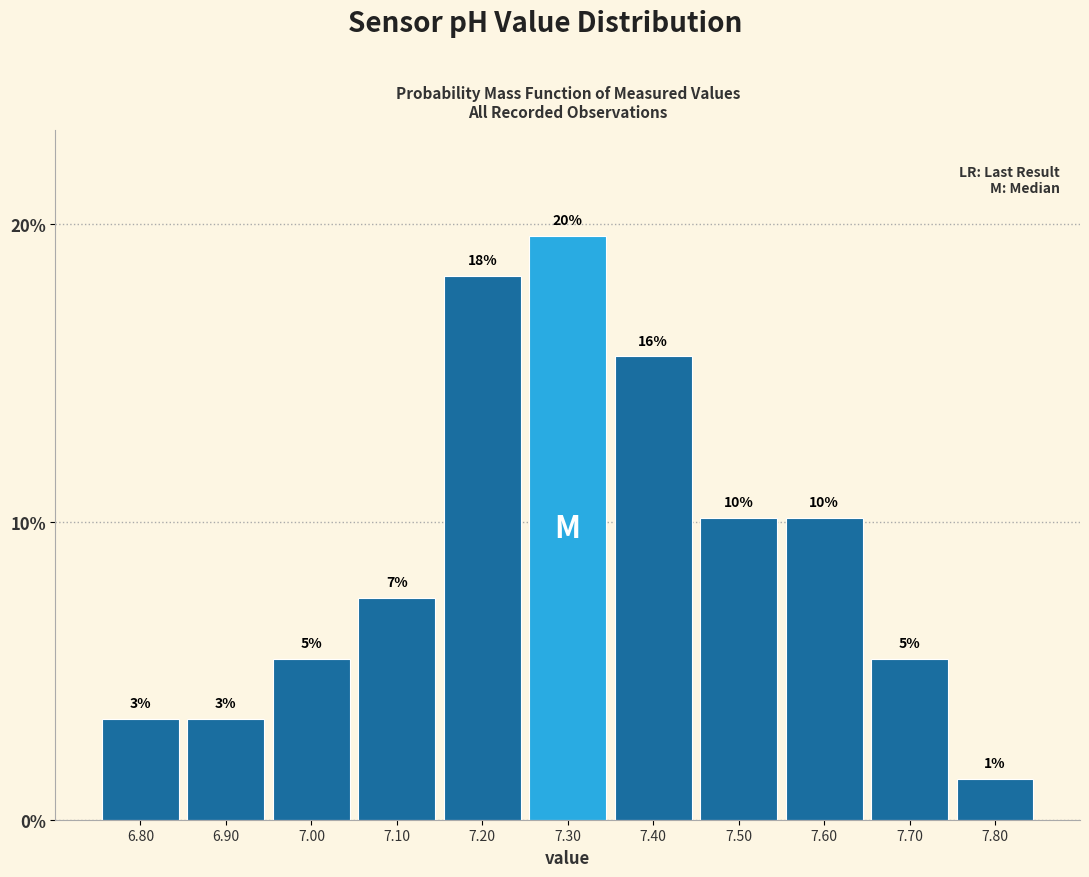

How many bars are there in total?

11